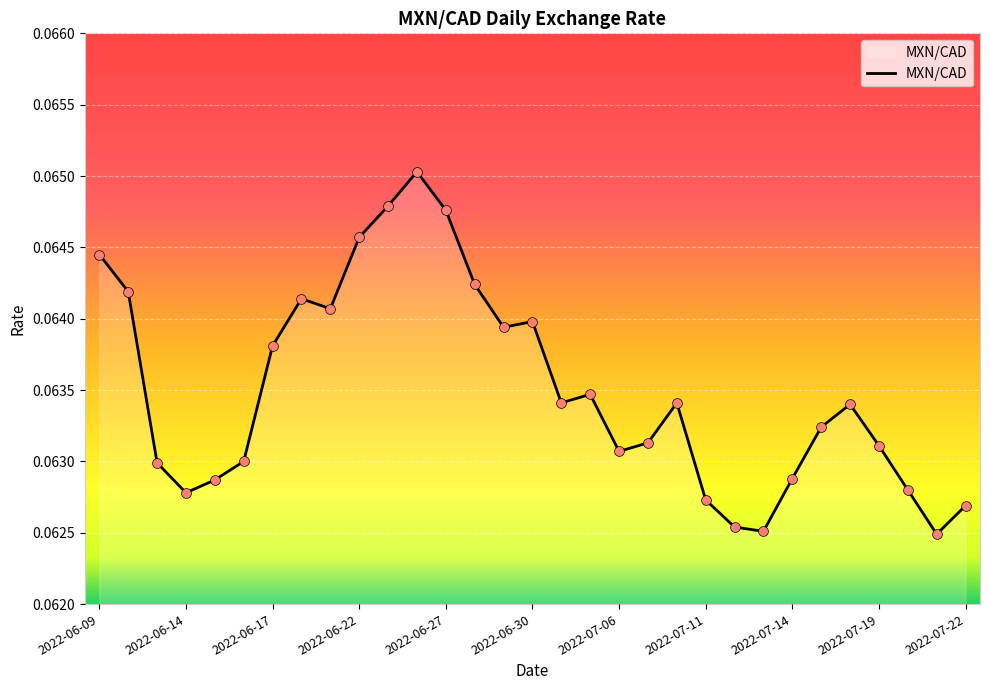

Is this an area chart (filled region under the line)?

Yes